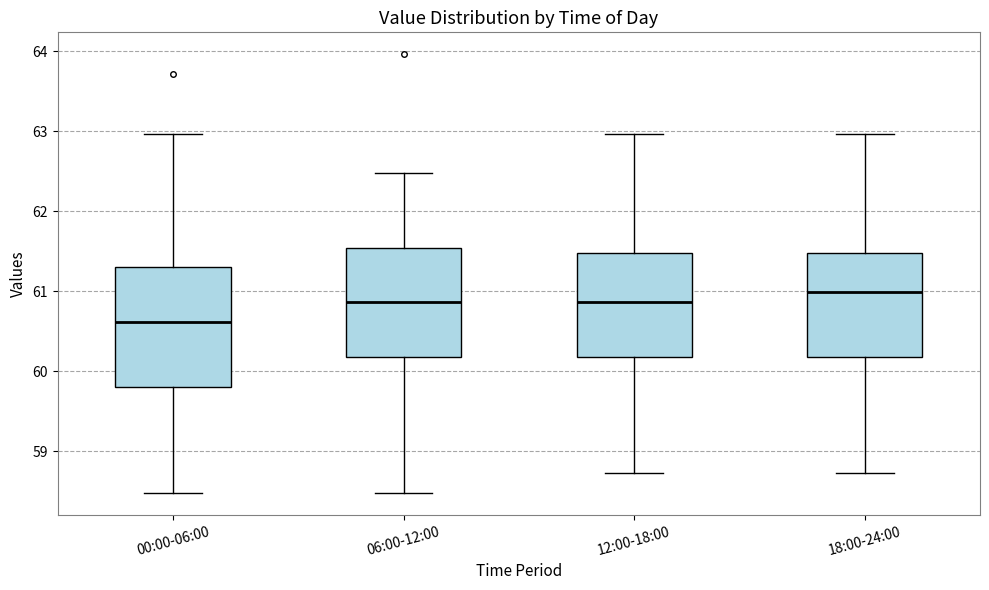

Reading left to right, read every box against the y-axis: the position of its median line, the range the box covers, and the ends of its whiskers. The values are not printed on the chart, so give them approximately, as read against the axis.

00:00-06:00: median 60.6, box 59.8 to 61.3, whiskers 58.5 to 63.0
06:00-12:00: median 60.9, box 60.2 to 61.5, whiskers 58.5 to 62.5
12:00-18:00: median 60.9, box 60.2 to 61.5, whiskers 58.7 to 63.0
18:00-24:00: median 61.0, box 60.2 to 61.5, whiskers 58.7 to 63.0